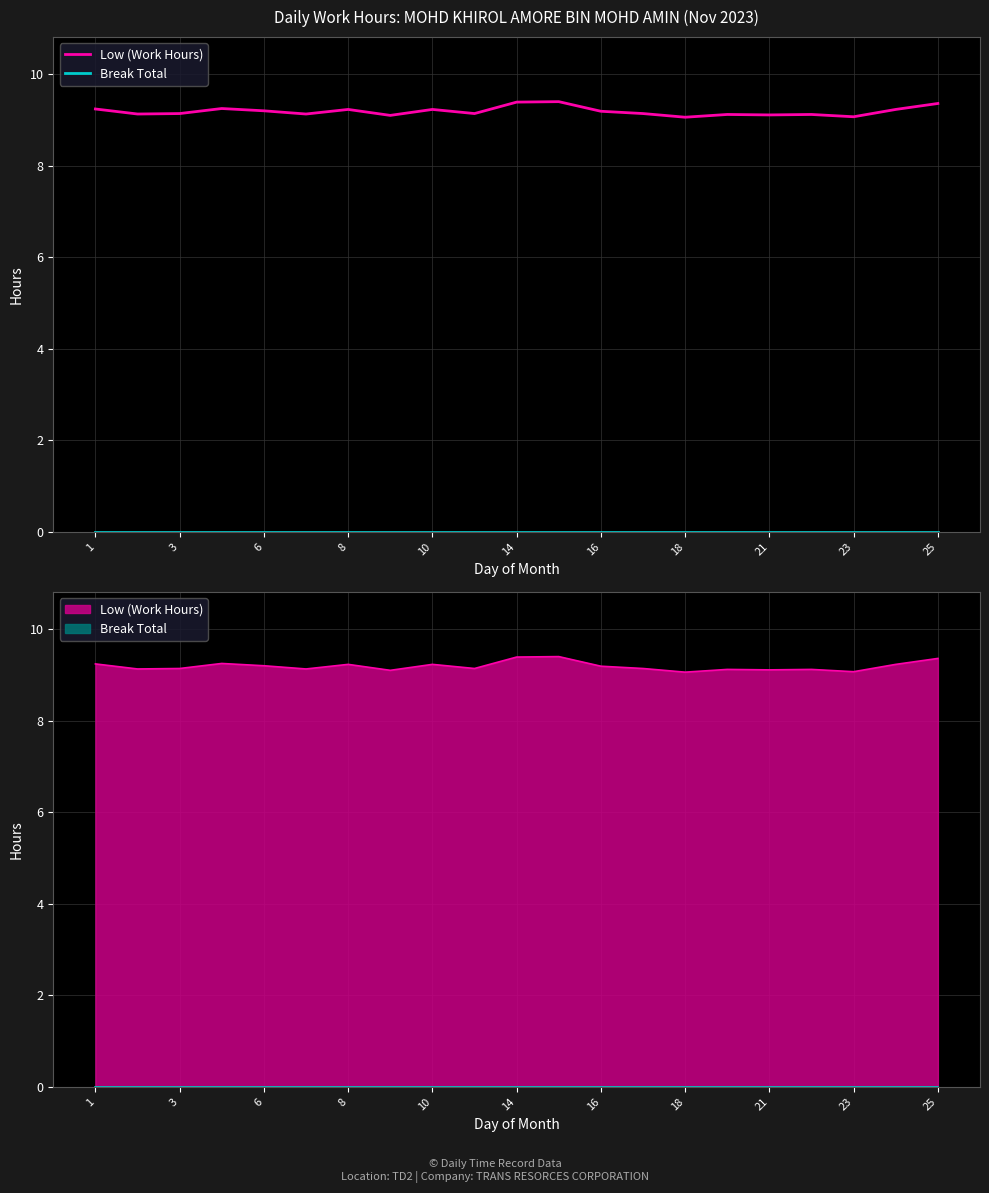

Is the value of Low (Work Hours) at 17 greater than the value of Break Total at 23?

Yes